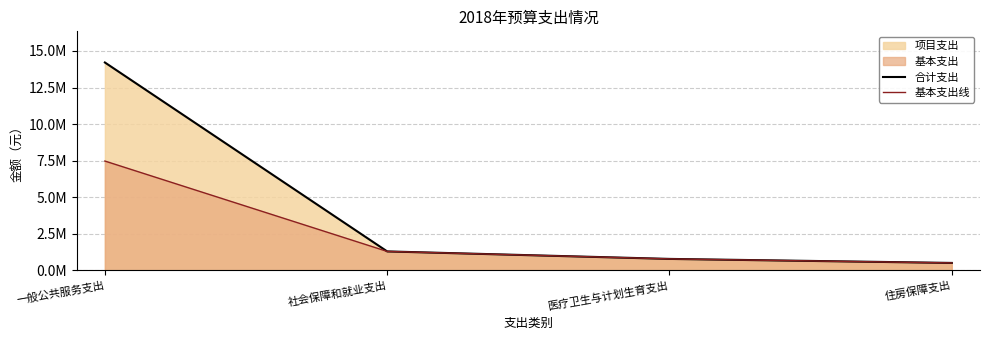

What is the minimum value for 合计支出?

493933.3